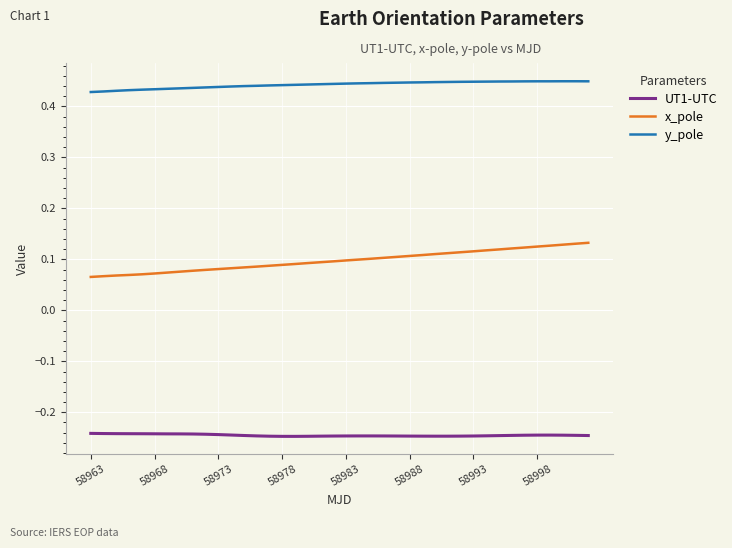

Rank the series by their average value, from lowest to highest.

UT1-UTC, x_pole, y_pole